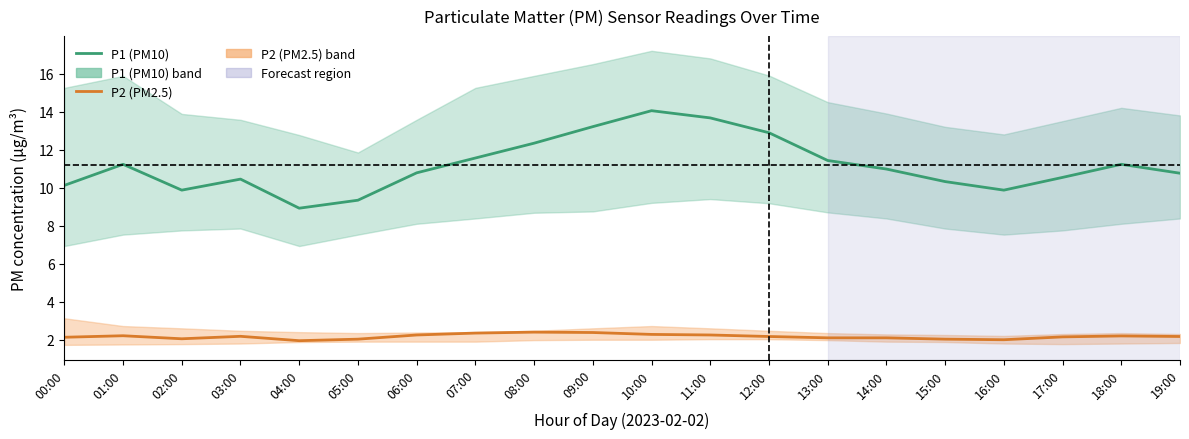

Which category has the lowest value in the P2 (PM2.5) series?

04:00